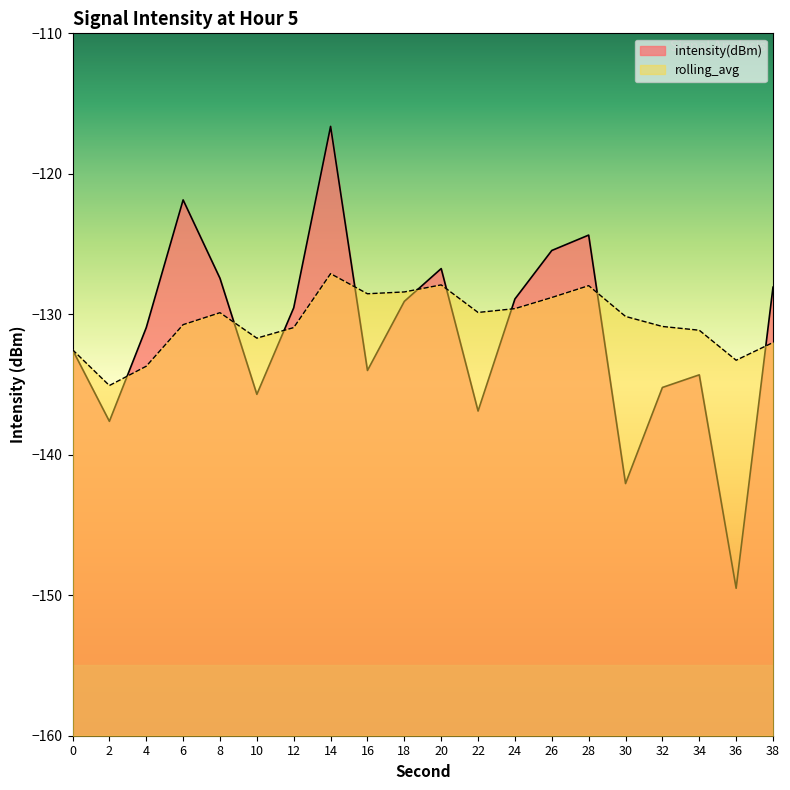

How many interior local valleys does the intensity(dBm) series have?

6